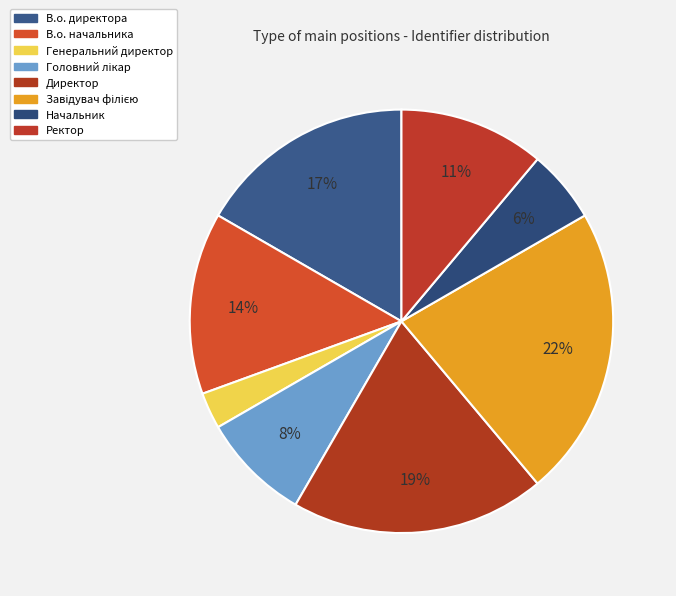

To the nearest percent, what is the difference between the largest and smallest slice percentages?

19%